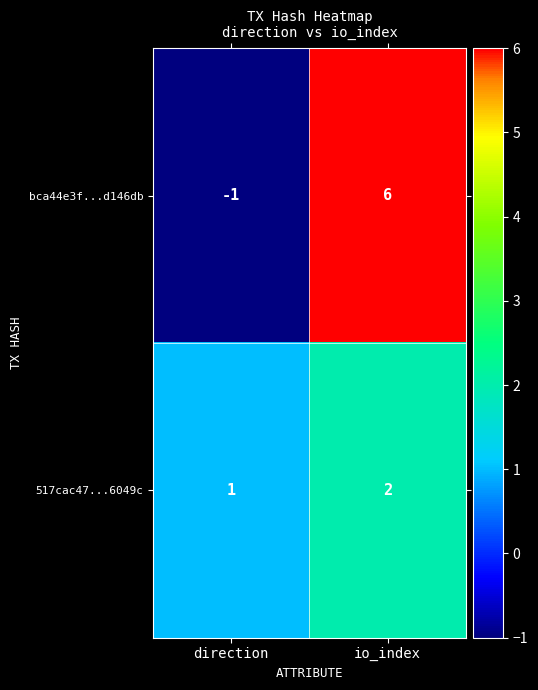

Where is 517cac47...6049c nearest to the value 1?

direction